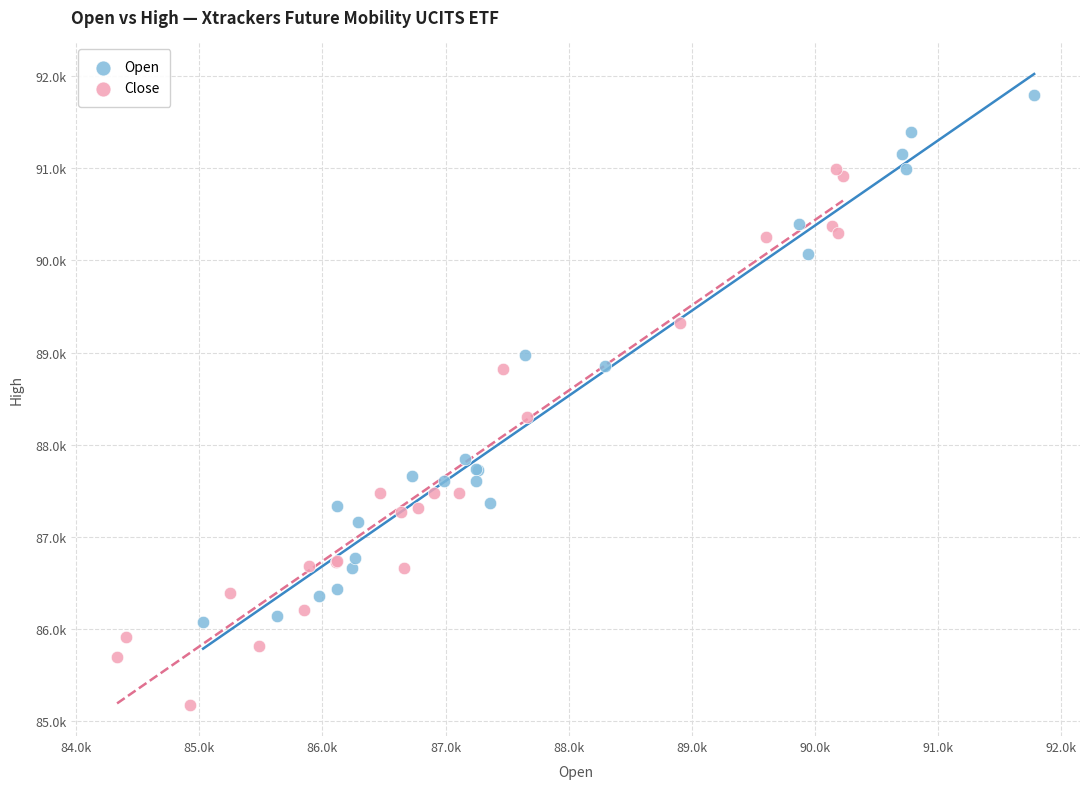

Which series reaches the minimum Y coordinate?

Close